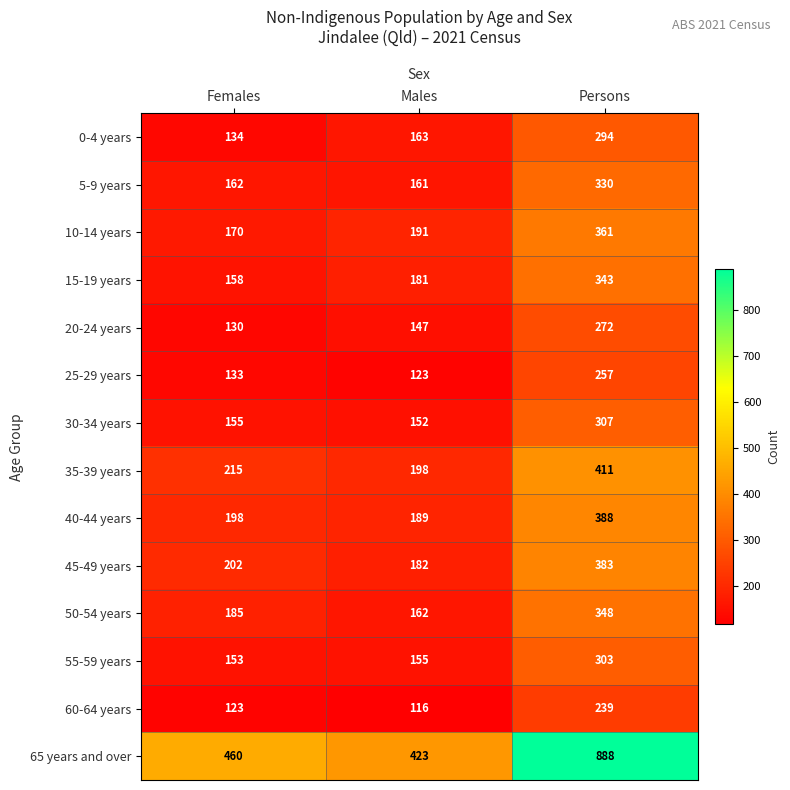

What is the smallest value displayed?

116